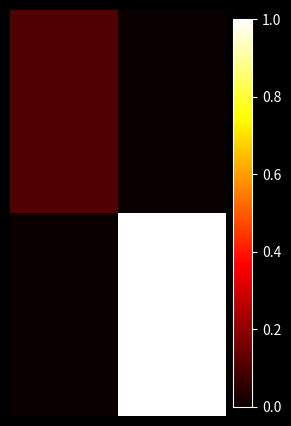

At how many categories does at least one series exceed 0?

2